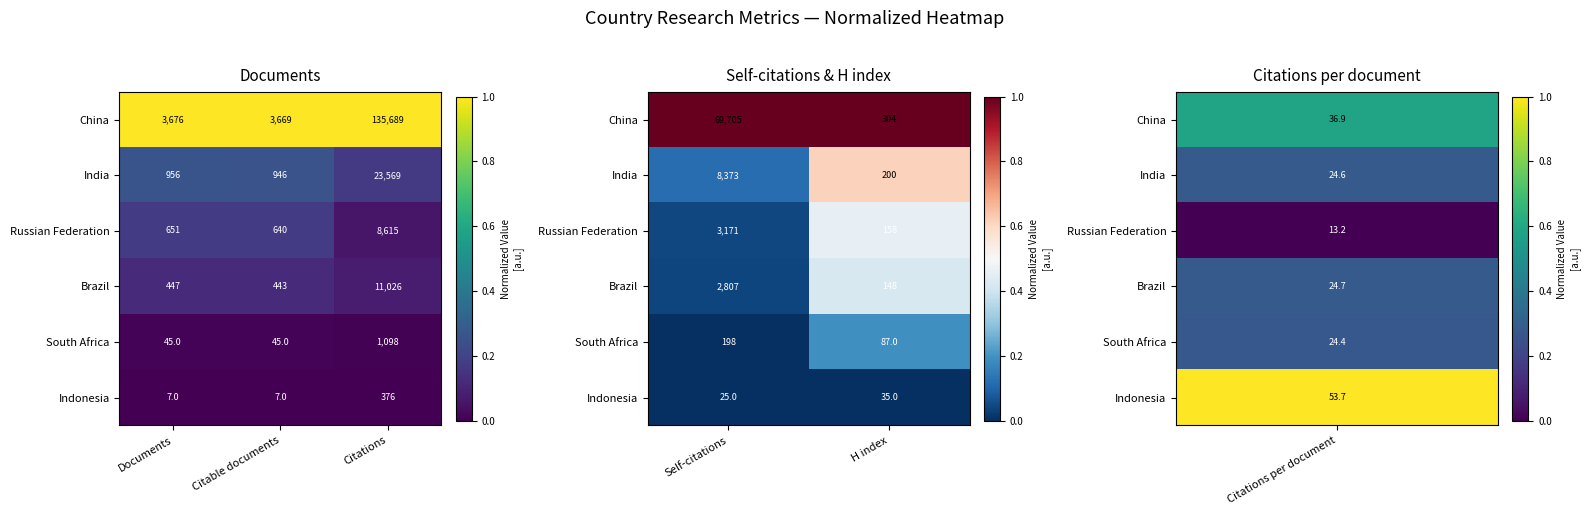

What is the difference between the maximum and minimum values in the Russian Federation series?

0.4